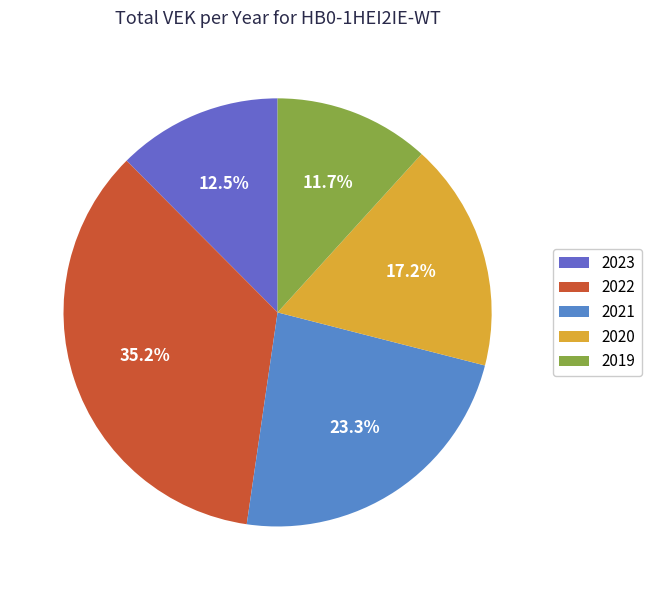

How many segments does this pie chart have?

5